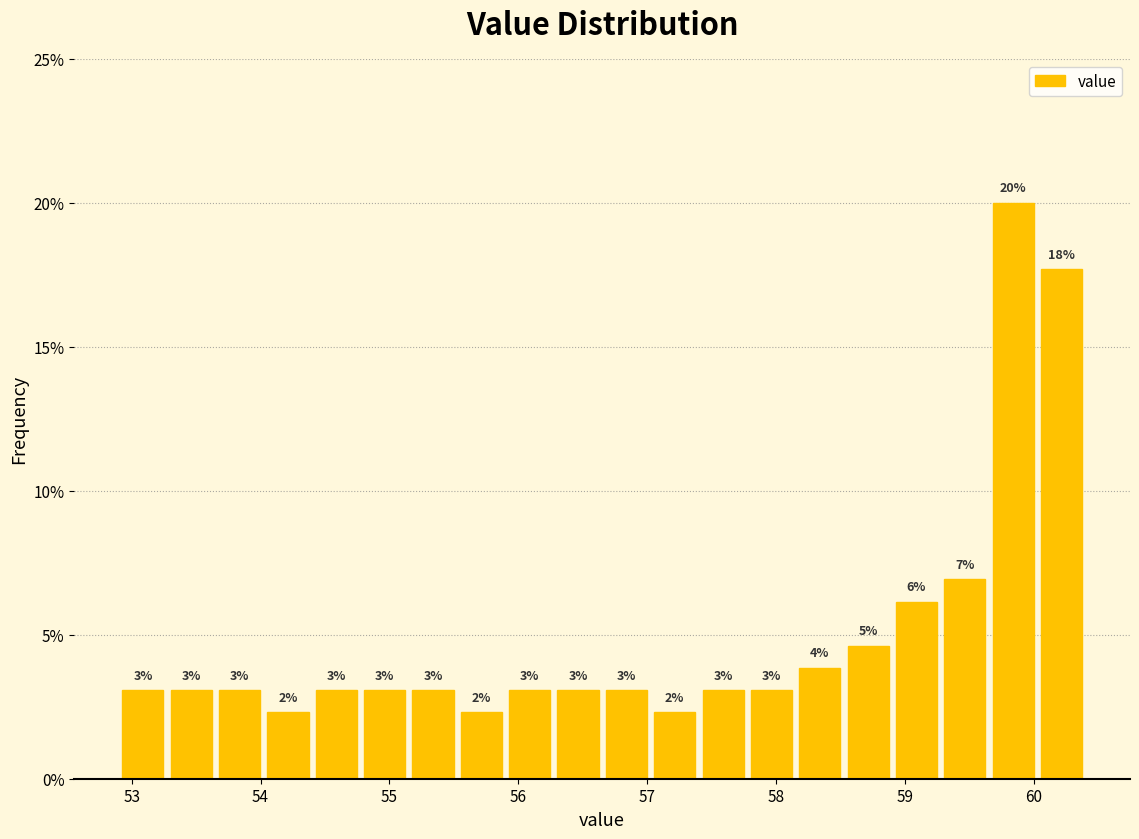

Around what value on the x-axis is the tallest bar? Give the approximate position of its centre, as read against the axis.

59.8